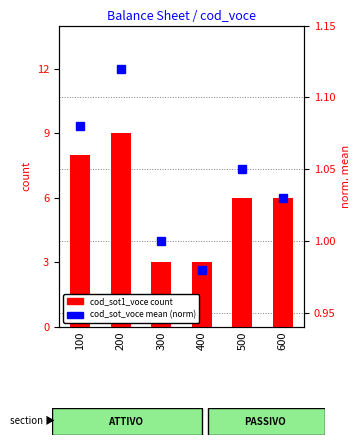

At which category is the sum across all series the highest?

200